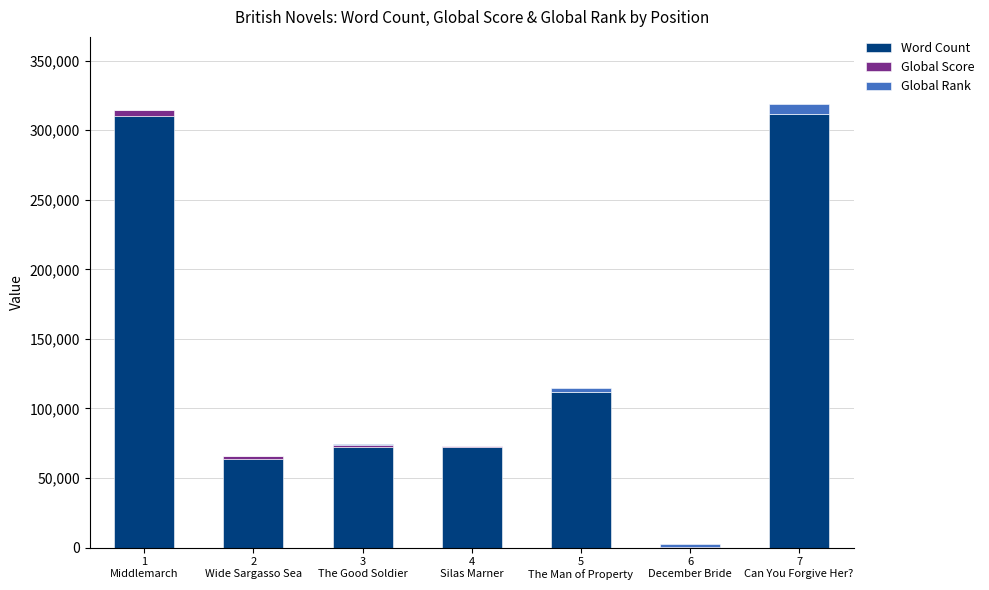

What is the maximum value for Word Count?

312000